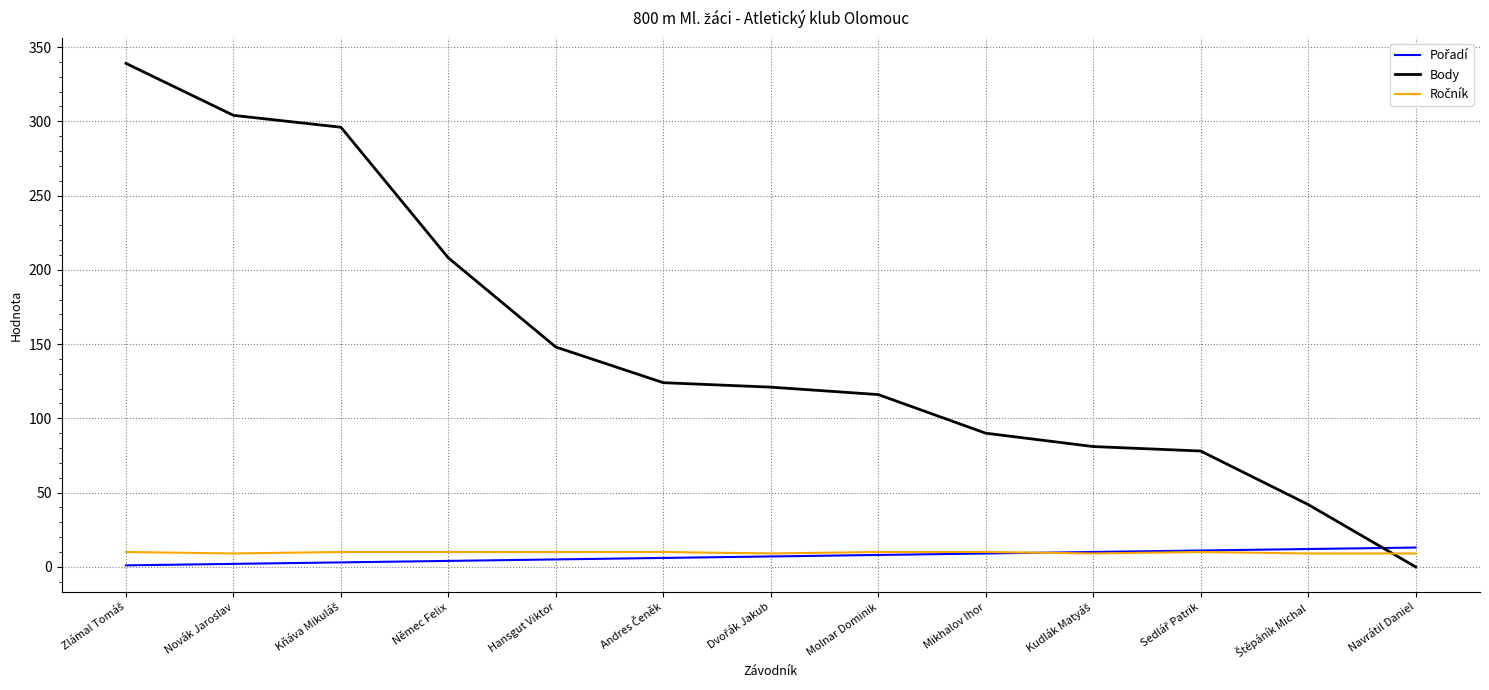

True or false: Body has a value of 180 at Molnar Dominik.

False